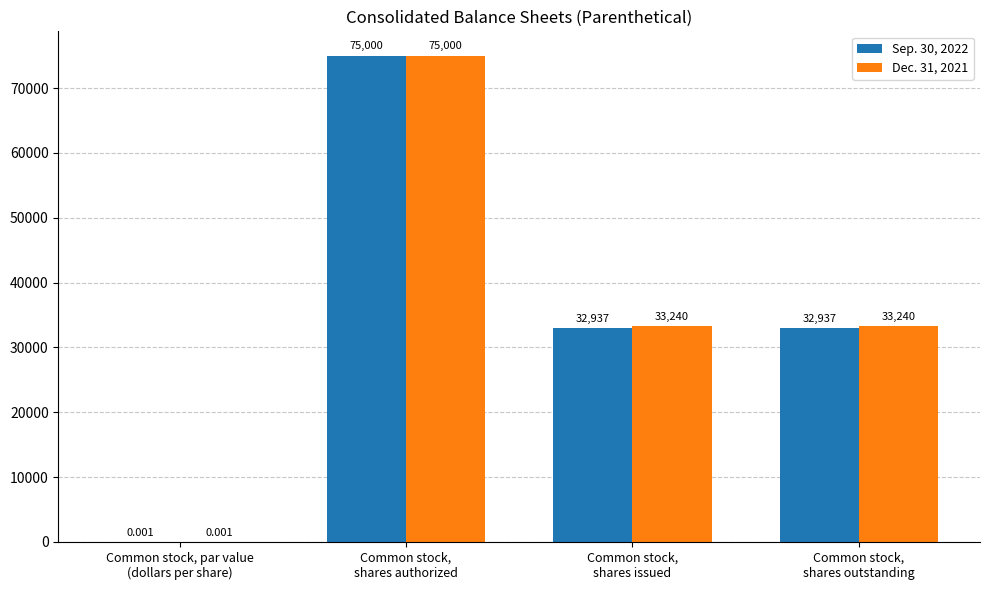

Is it true that Dec. 31, 2021 equals 55406.2 at Common stock,
shares issued?

False